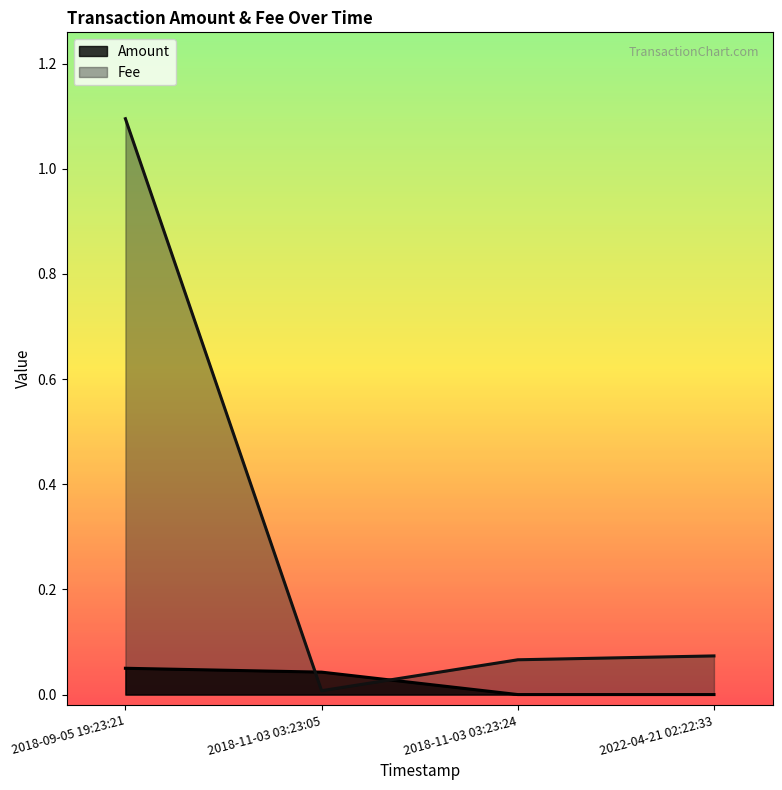

How many interior local valleys does the Fee series have?

1